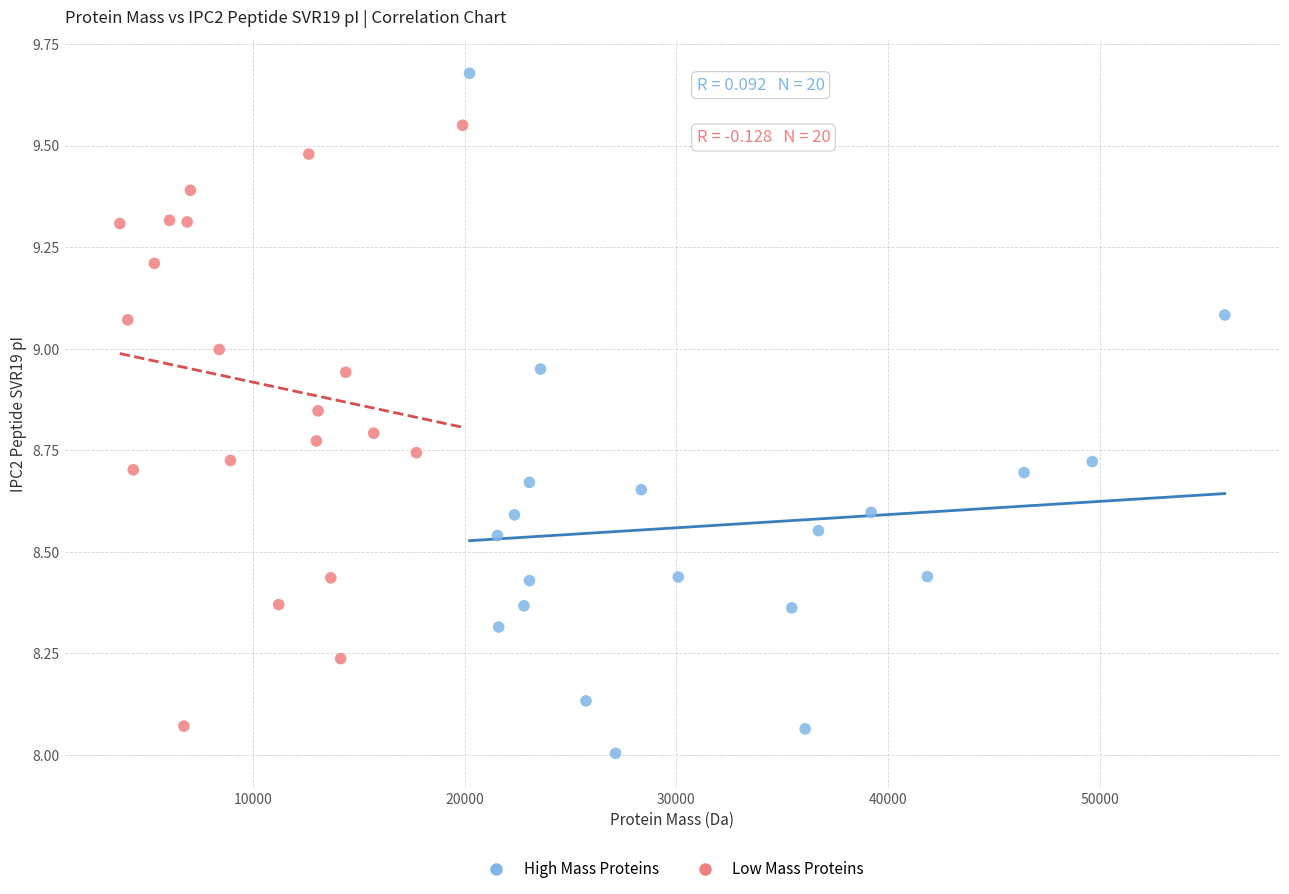

Which series reaches the maximum Y coordinate?

High Mass Proteins